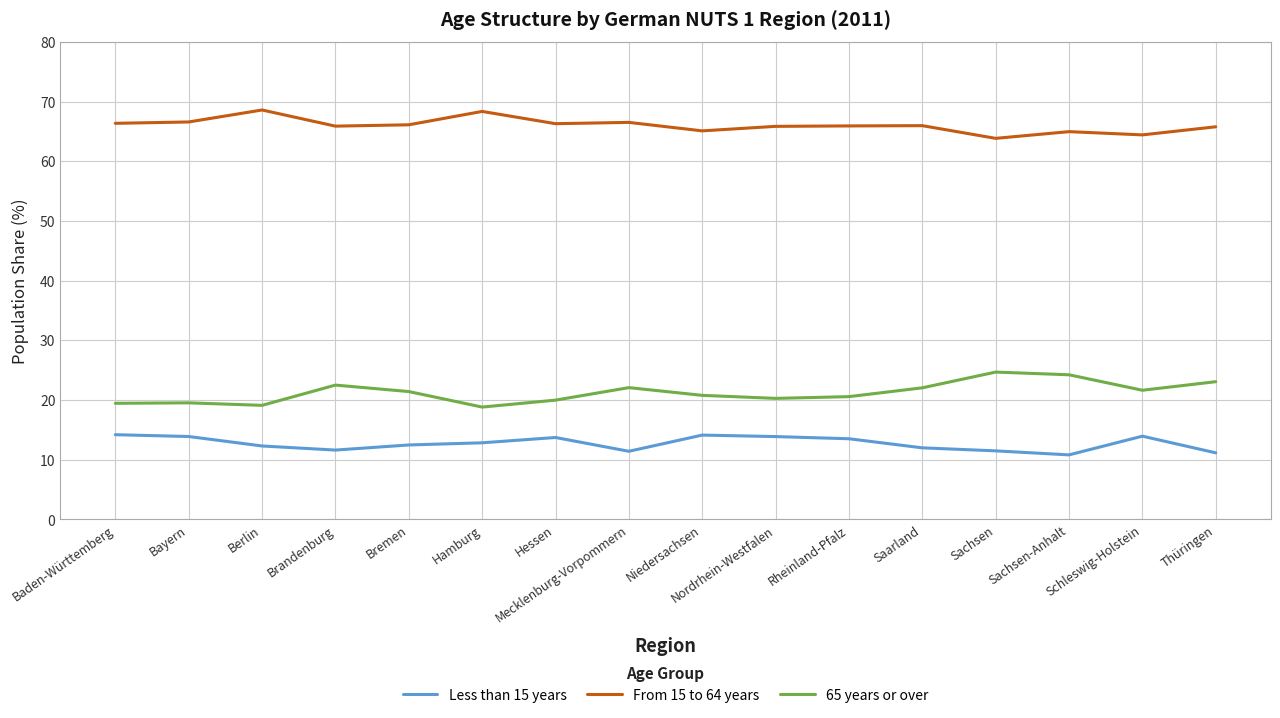

True or false: From 15 to 64 years and 65 years or over intersect in this chart.

False